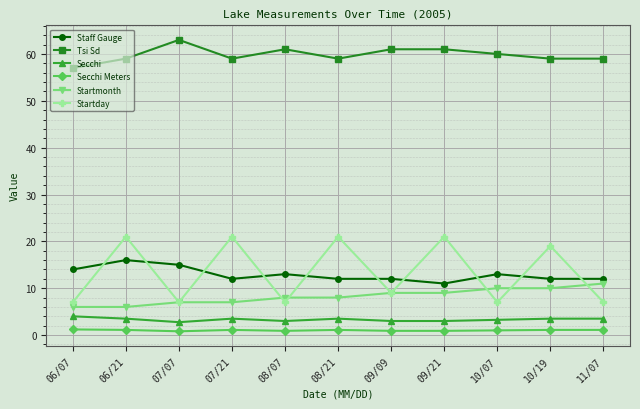

Is the value of Startday at 10/19 greater than the value of Secchi Meters at 09/09?

Yes